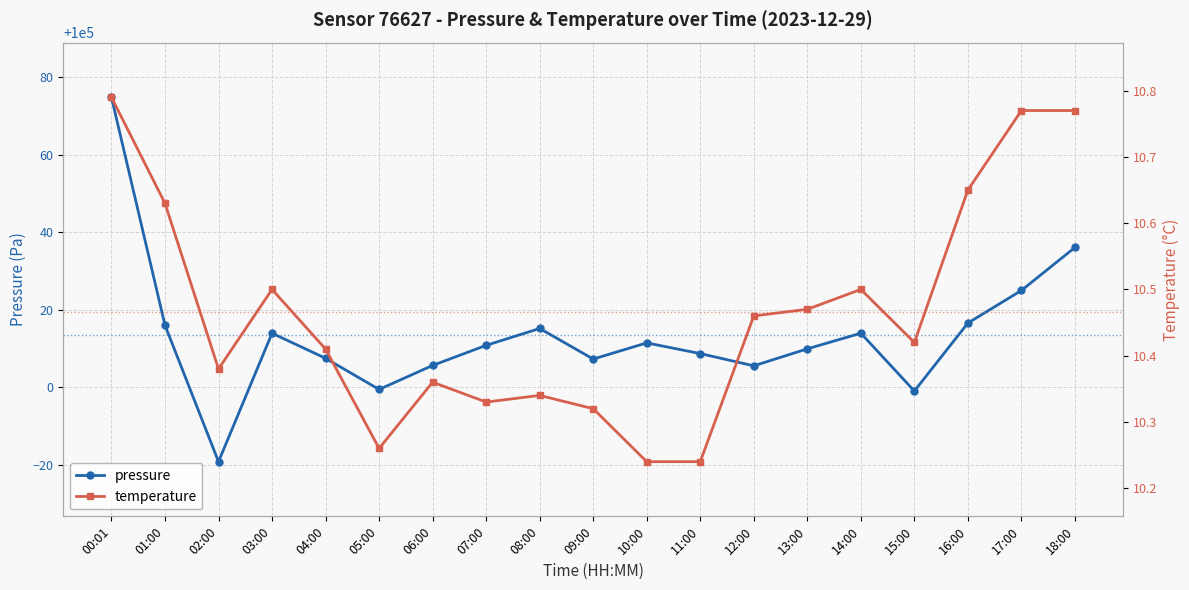

List the series in order of their overall mean, lowest first.

temperature, pressure